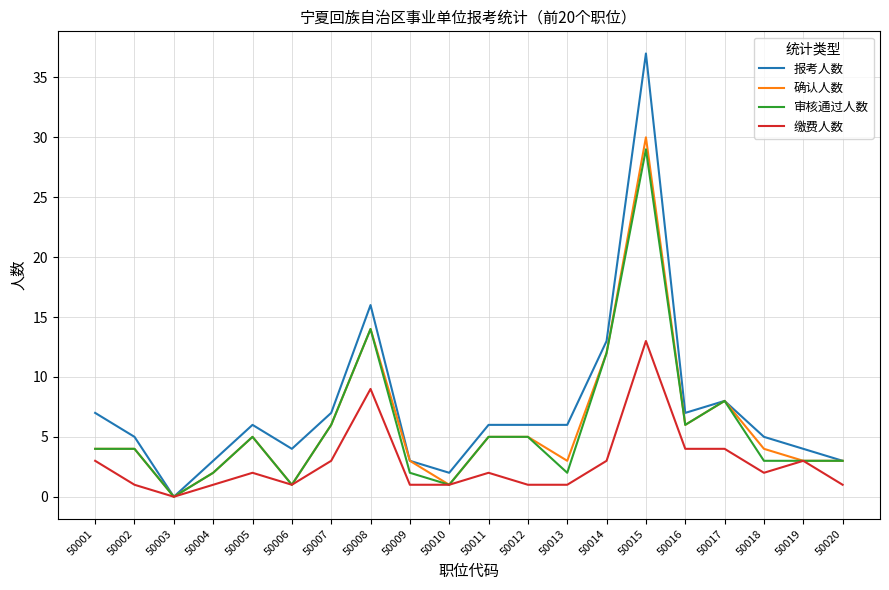

Where is the first local minimum for 审核通过人数?

50003